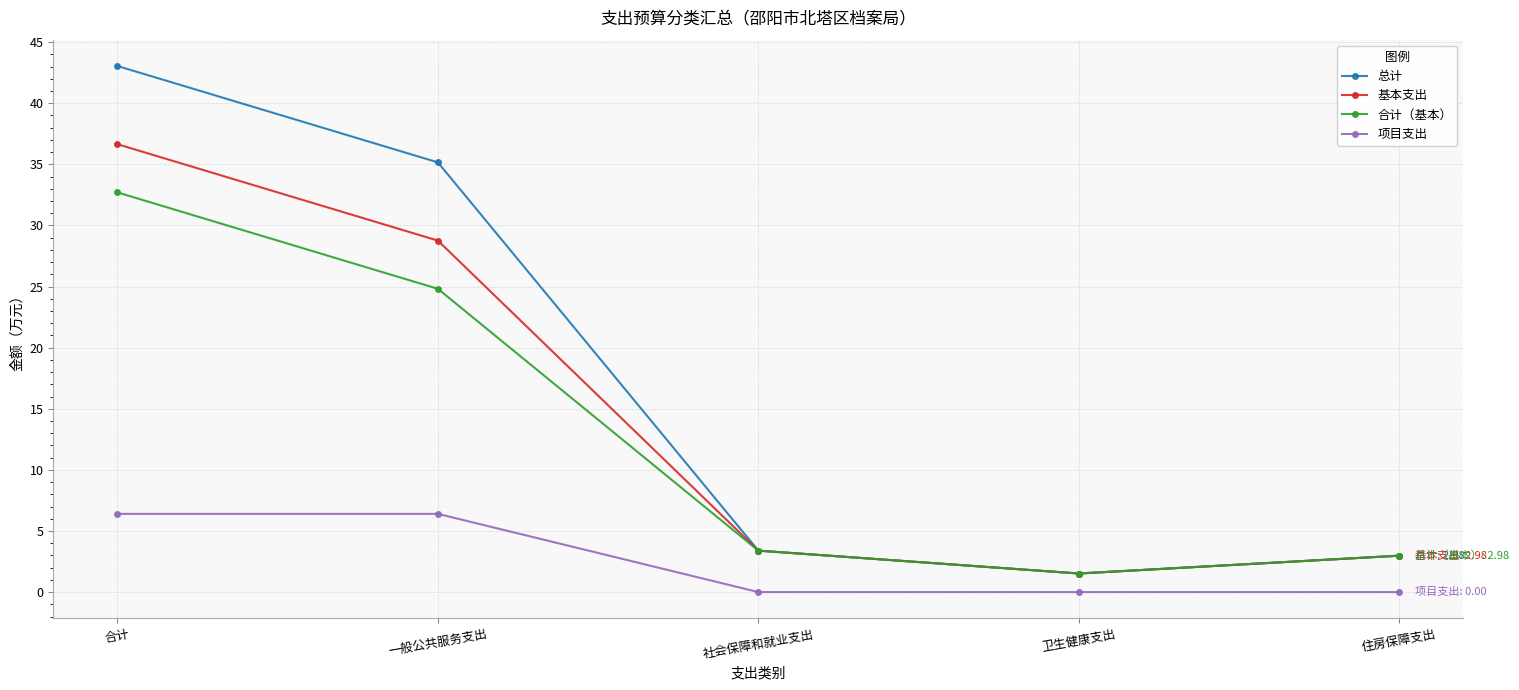

What is the difference between the maximum and minimum values in the 基本支出 series?

35.1